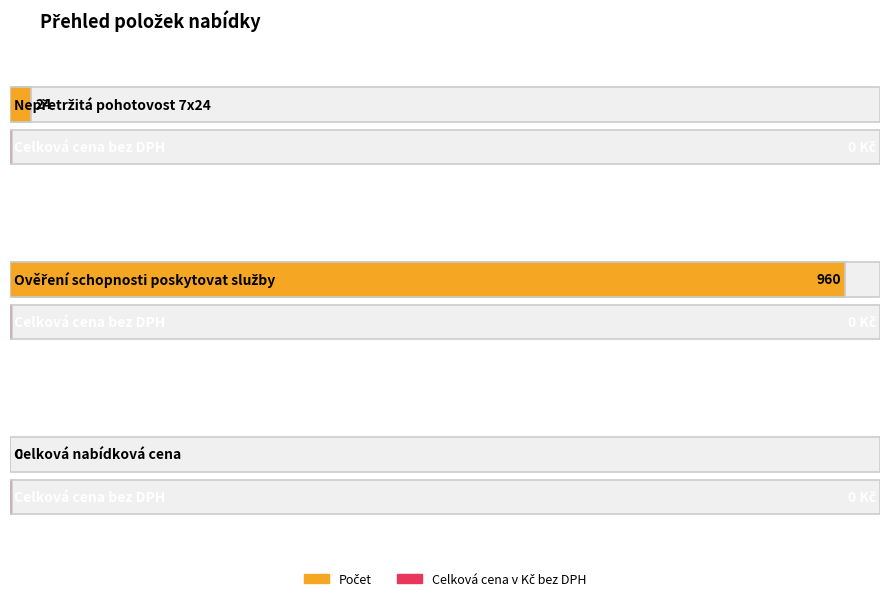

Between Nepřetržitá pohotovost 7x24 and Celková nabídková cena, which is larger?

Nepřetržitá pohotovost 7x24